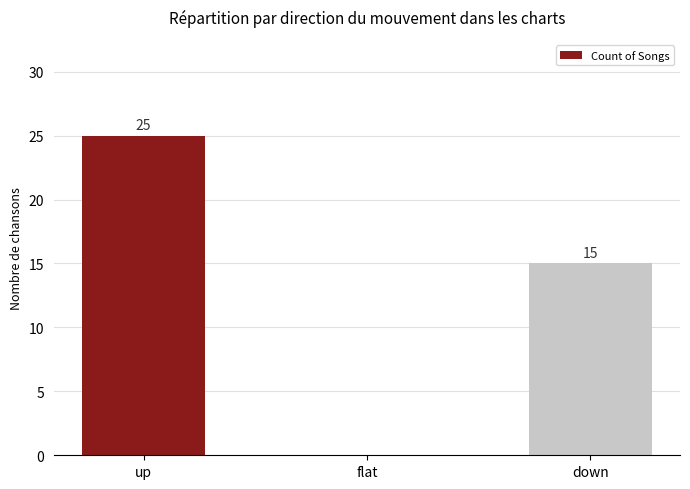

What is the approximate value at down, to the nearest 5?

15